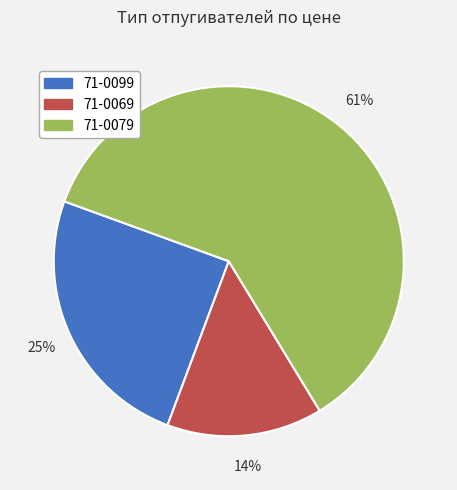

Which category has the biggest portion of the pie?

71-0079